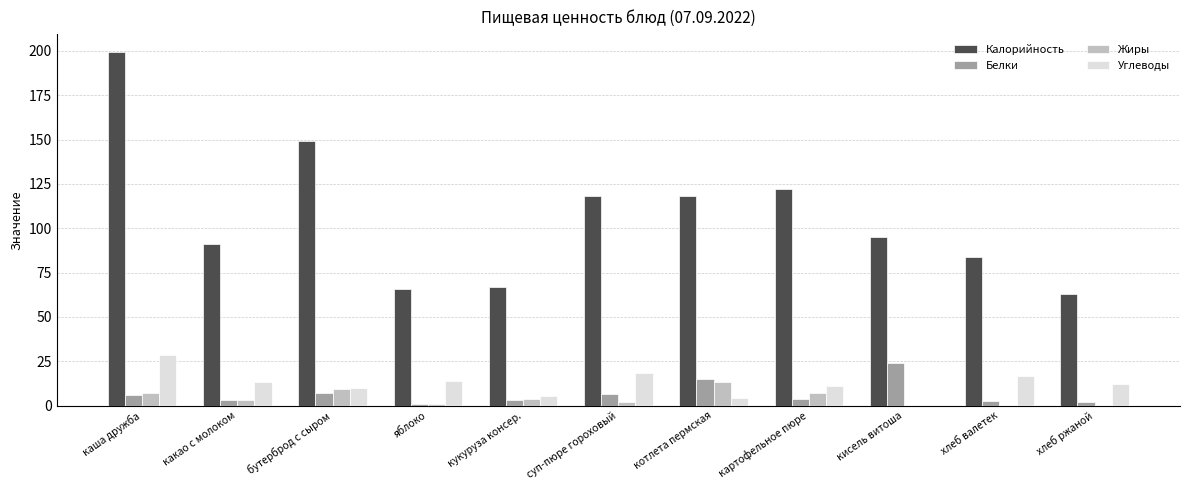

What is the total value across all series at картофельное пюре?

144.4